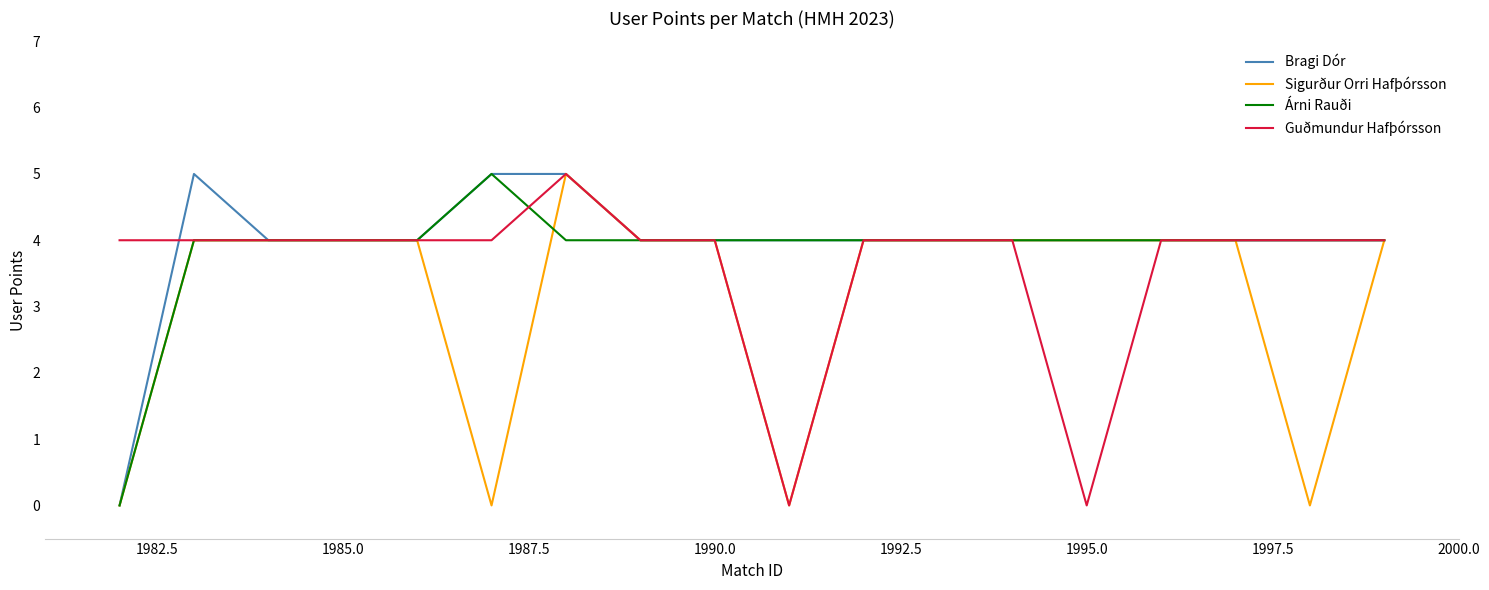

True or false: Guðmundur Hafþórsson has more than 0 interior local peaks.

True